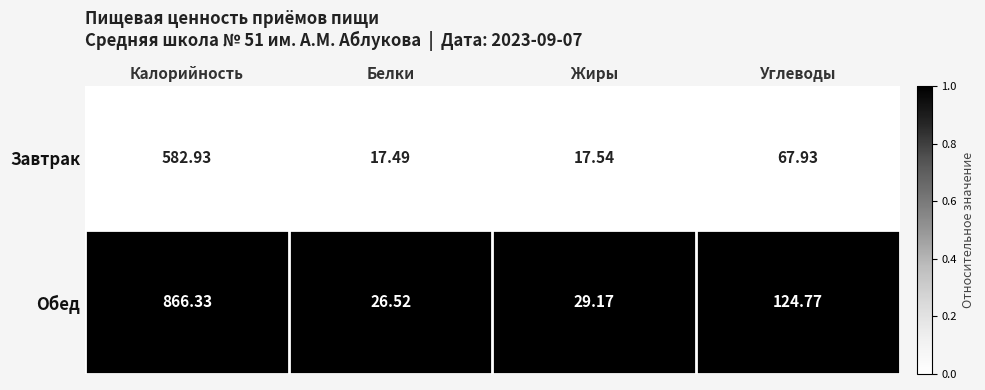

Where is Обед nearest to the value 446?

Углеводы